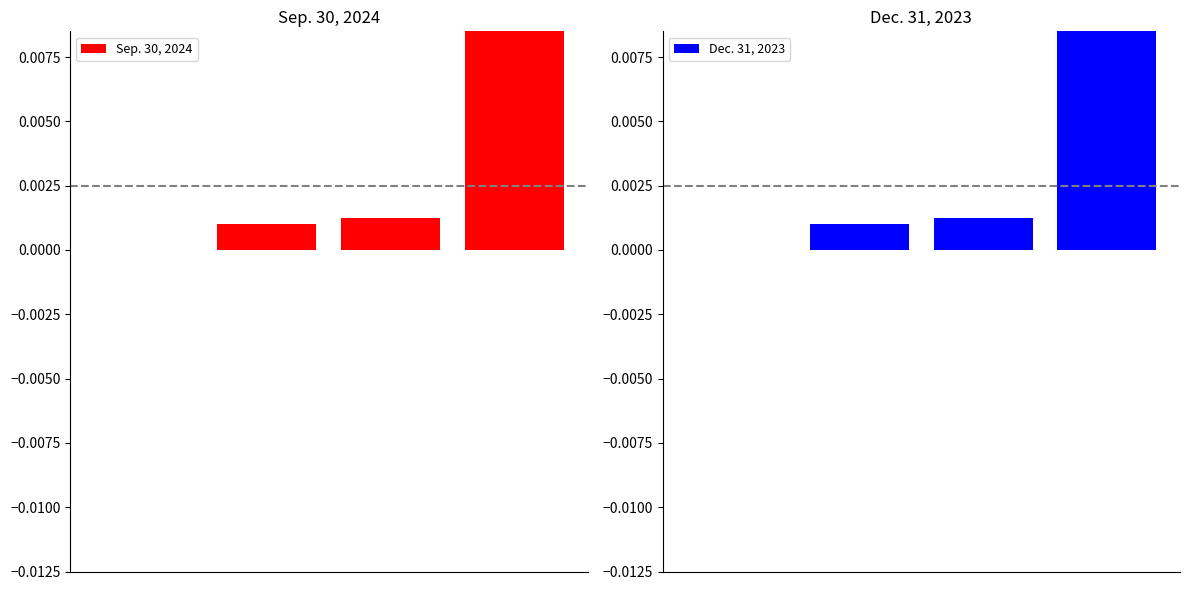

True or false: Sep. 30, 2024 has a value of 0.0 at 2.

False